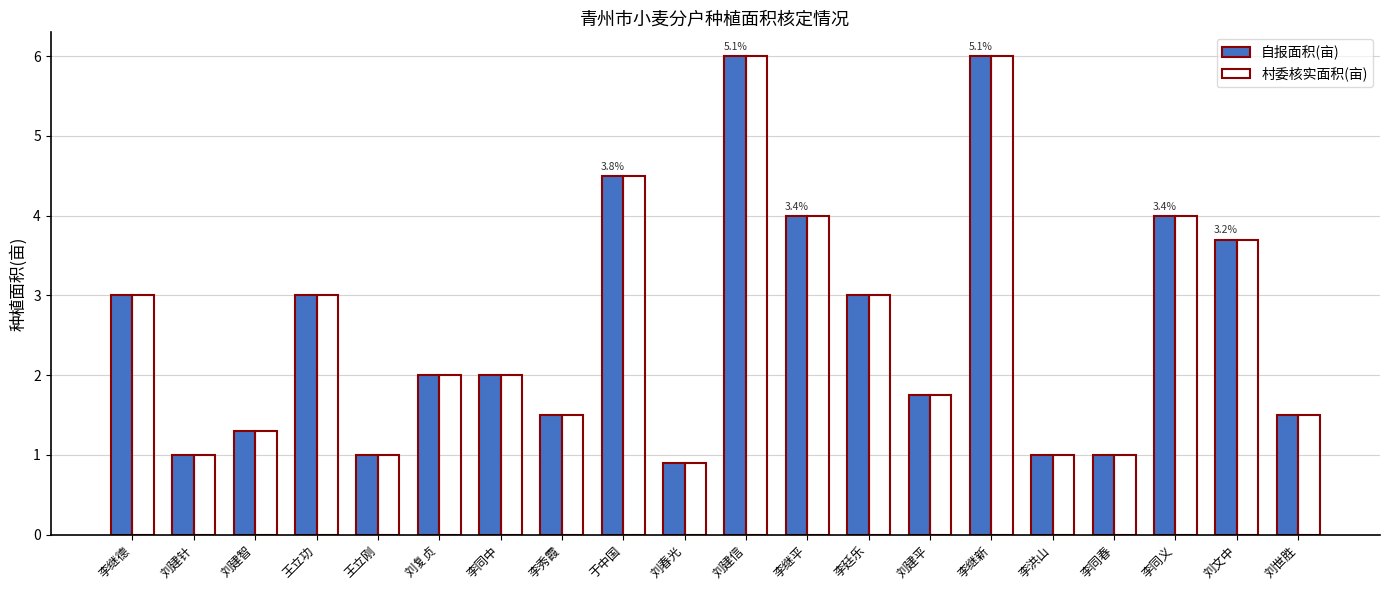

What position from the right is 刘世胜?

1